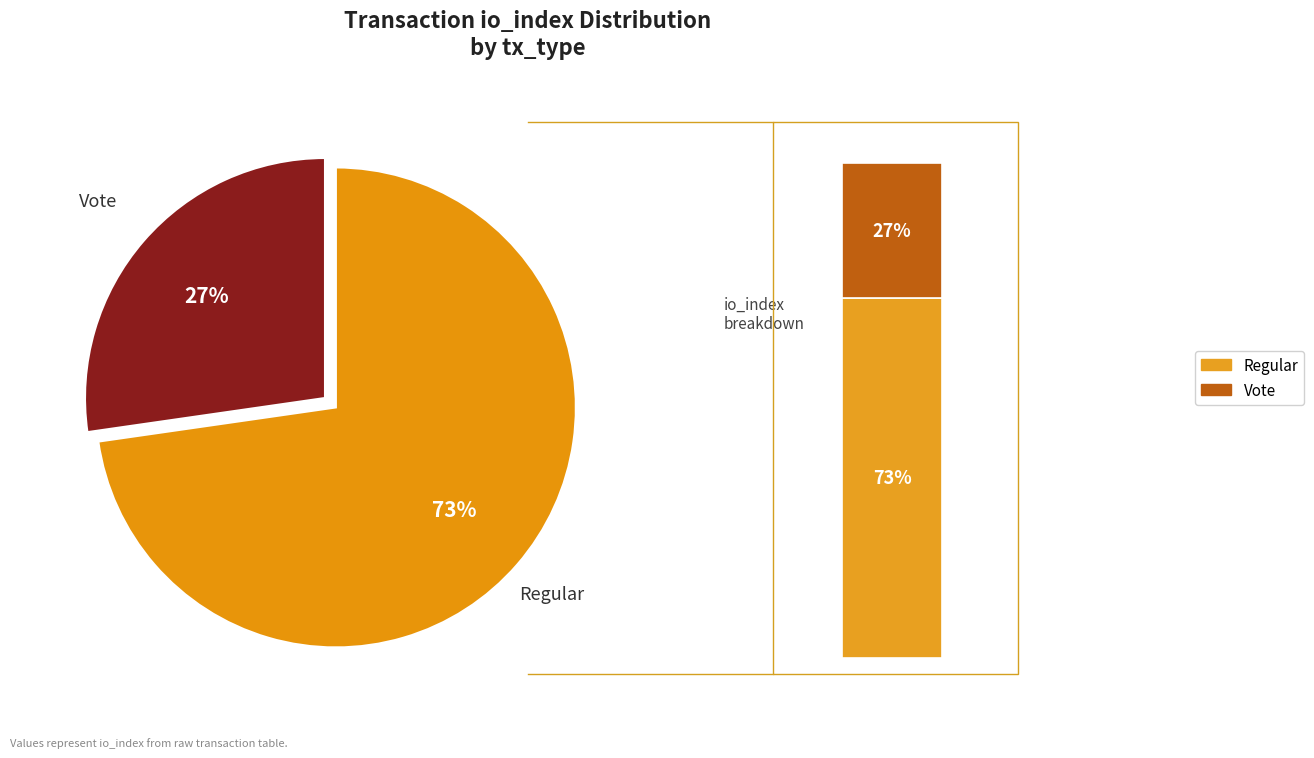

Does Vote (io_index=3) represent more than half of the total?

No